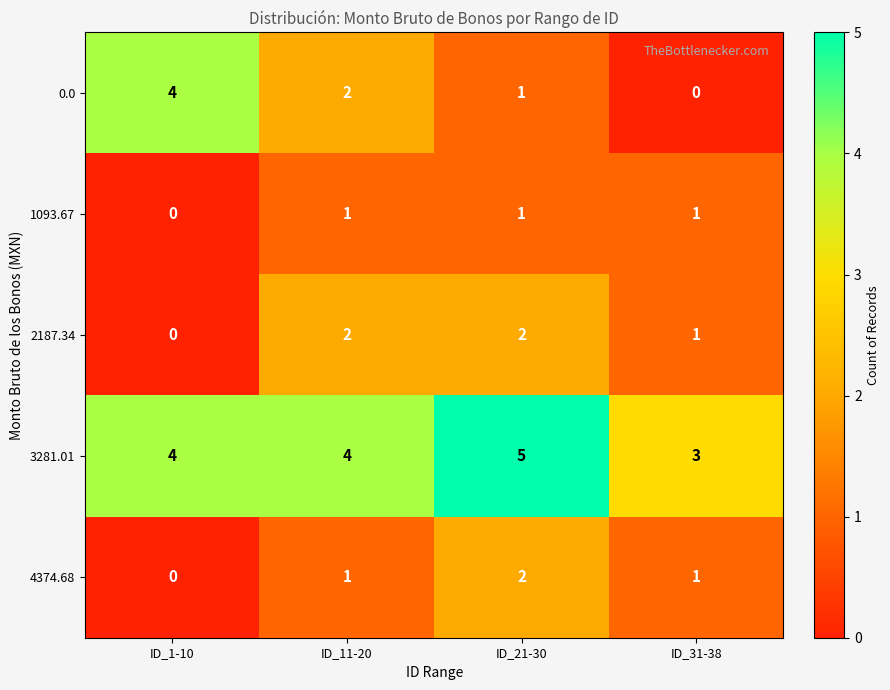

Is it true that 2187.34 equals 0 at ID_31-38?

False